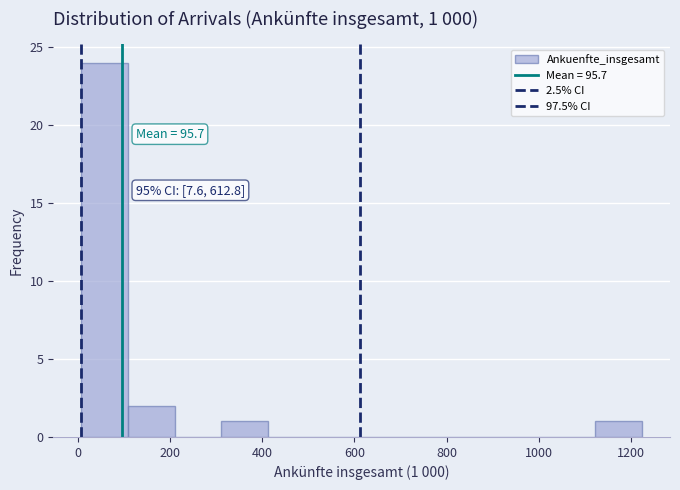

Which range on the x-axis has the tallest bar?

0 to 100